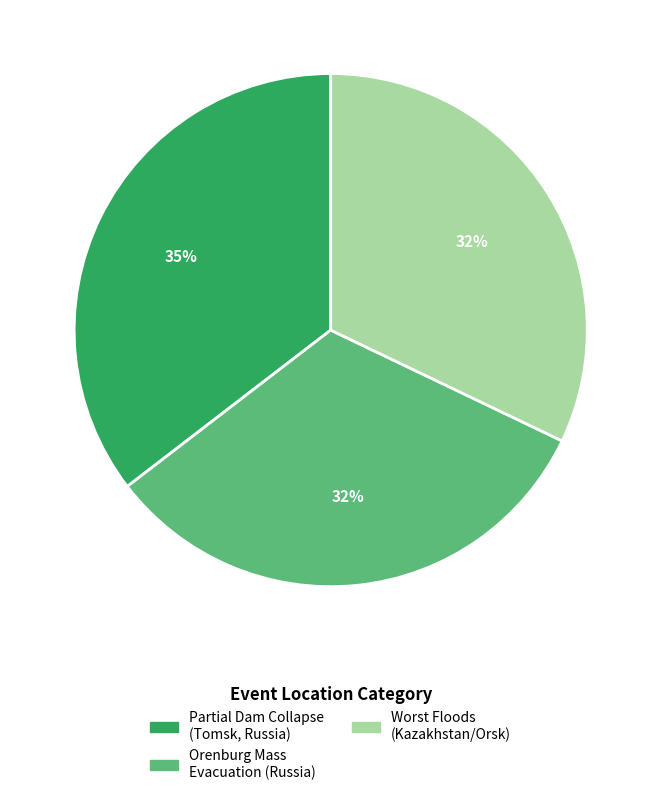

Is there a majority slice in this chart?

No